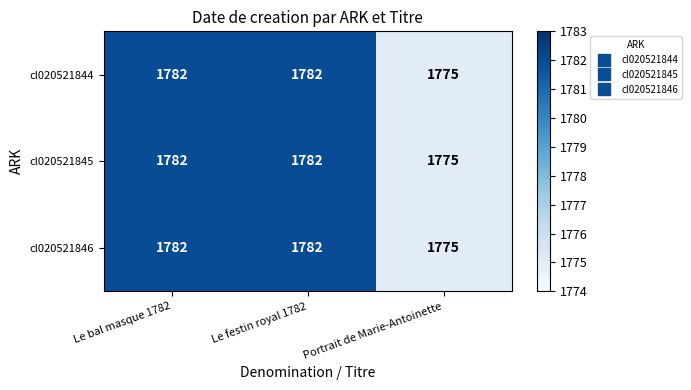

Reading left to right, transcribe all the data shown in this chart.

cl020521844: Le bal masque 1782=1782	Le festin royal 1782=1782	Portrait de Marie-Antoinette=1775
cl020521845: Le bal masque 1782=1782	Le festin royal 1782=1782	Portrait de Marie-Antoinette=1775
cl020521846: Le bal masque 1782=1782	Le festin royal 1782=1782	Portrait de Marie-Antoinette=1775